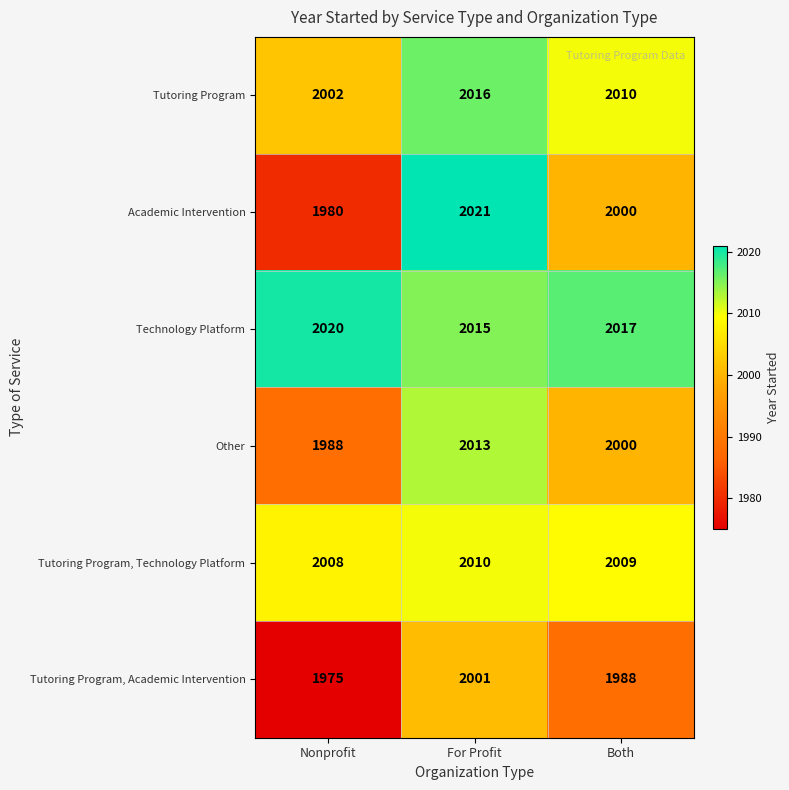

Which series has the widest spread of values?

Academic Intervention